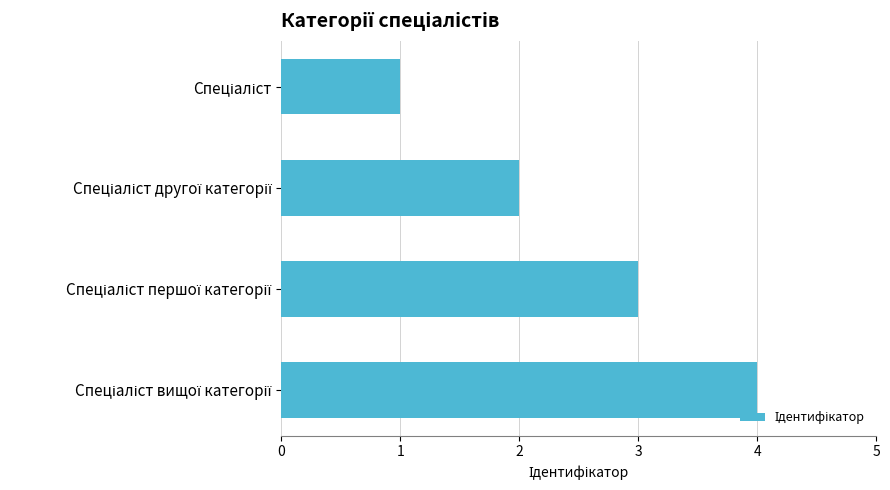

What is the difference between the maximum and minimum values?

3